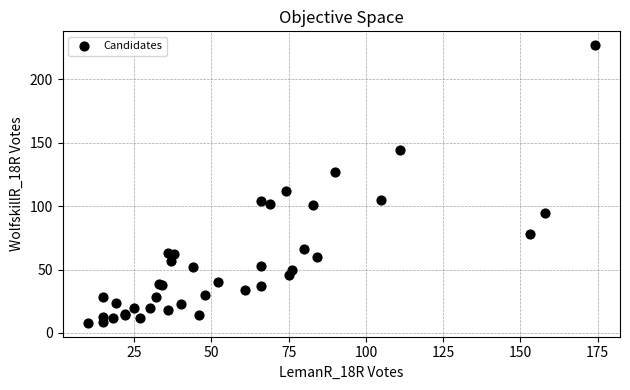

What Y value in the scatter plot is closest to 117?

112